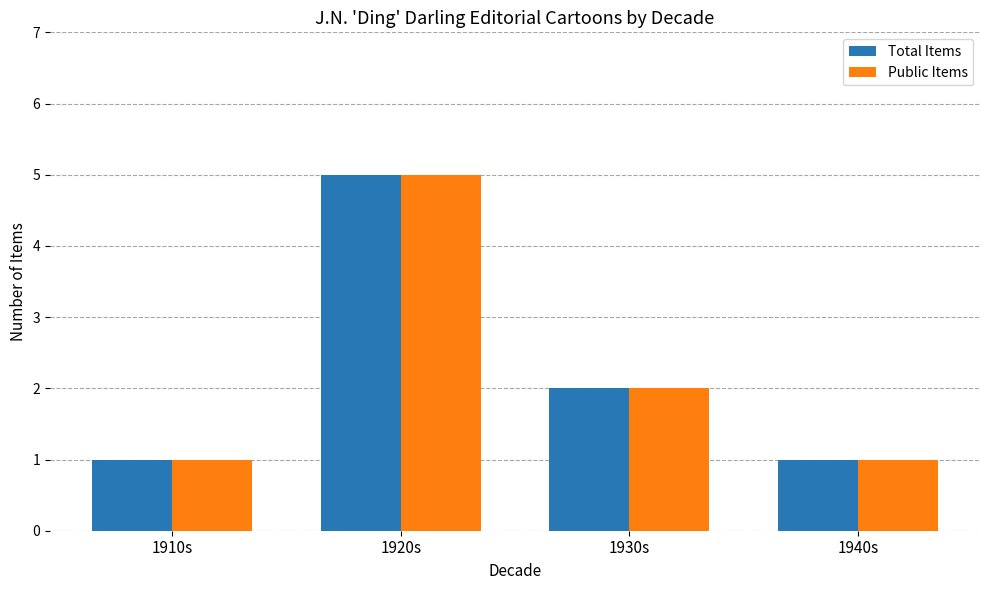

What is the difference between the maximum and minimum values in the Public Items series?

4